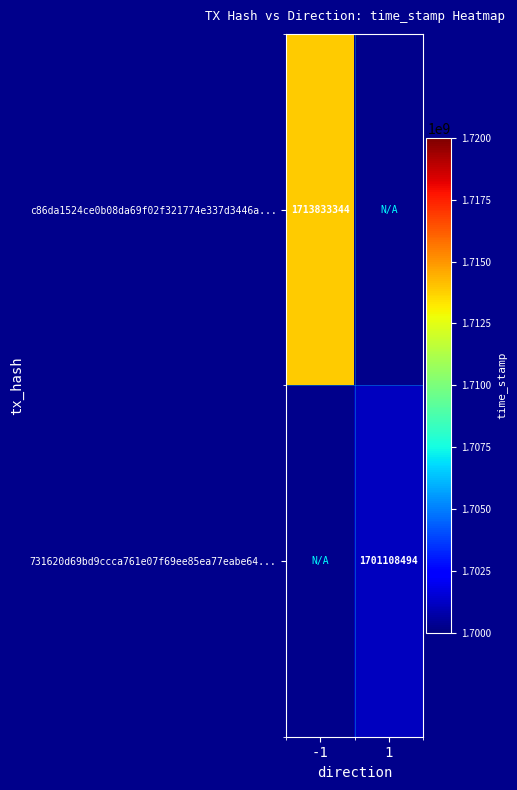

The c86da1524ce0b08da69f02f321774e337d3446a... series shows 1713833344 at -1. True or false?

True